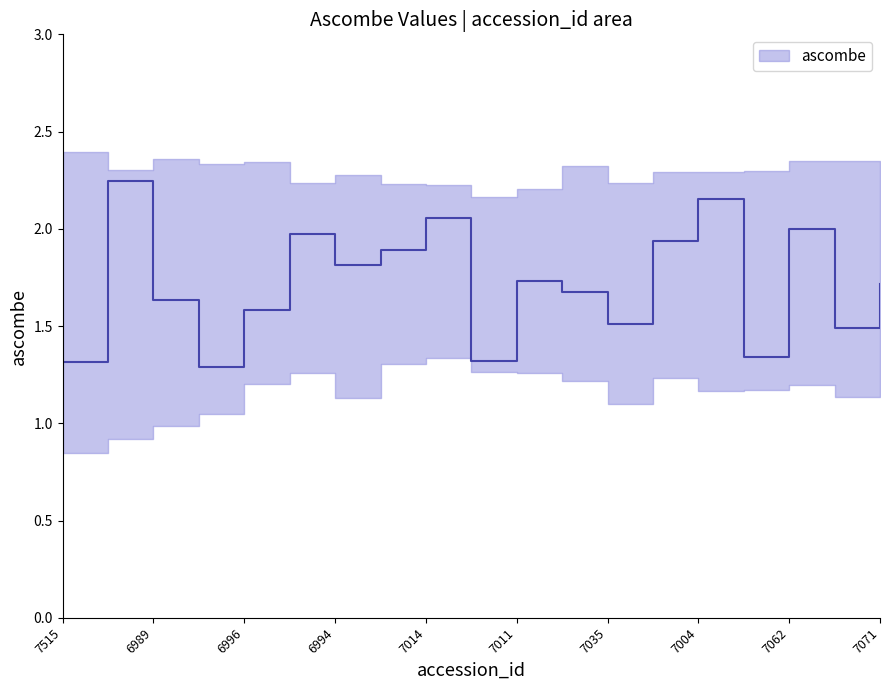

What position from the right is 6998?

12